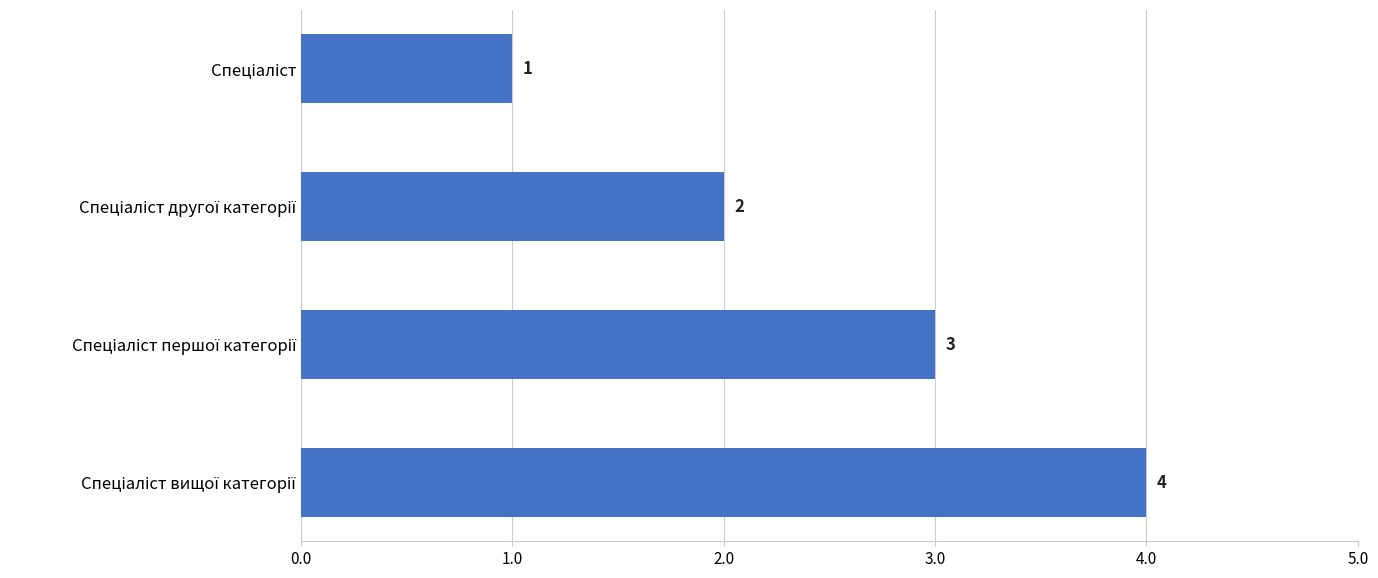

Count the values in the range 2 to 4.

3